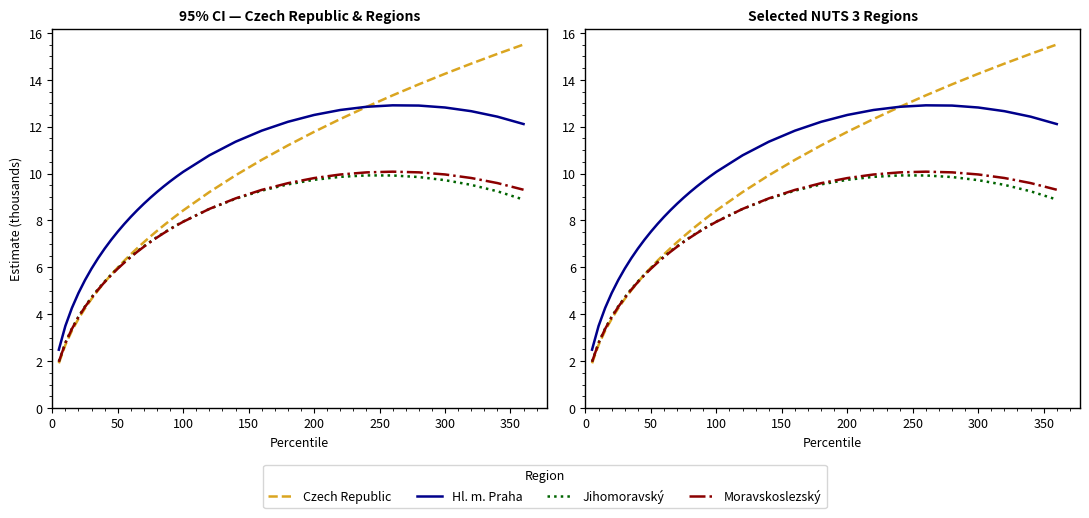

How many categories are shown in the chart?

33